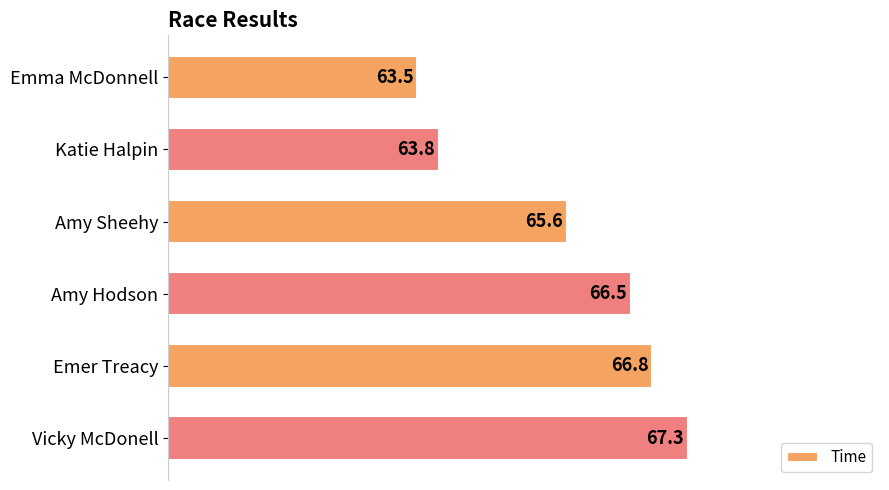

List the labels in order of value, smallest first.

Emma McDonnell, Katie Halpin, Amy Sheehy, Amy Hodson, Emer Treacy, Vicky McDonell